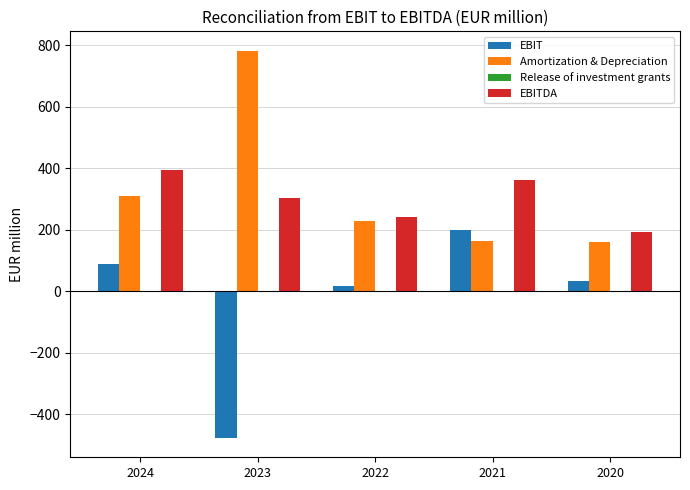

The value of EBIT at 2023 is -820.7. True or false?

False